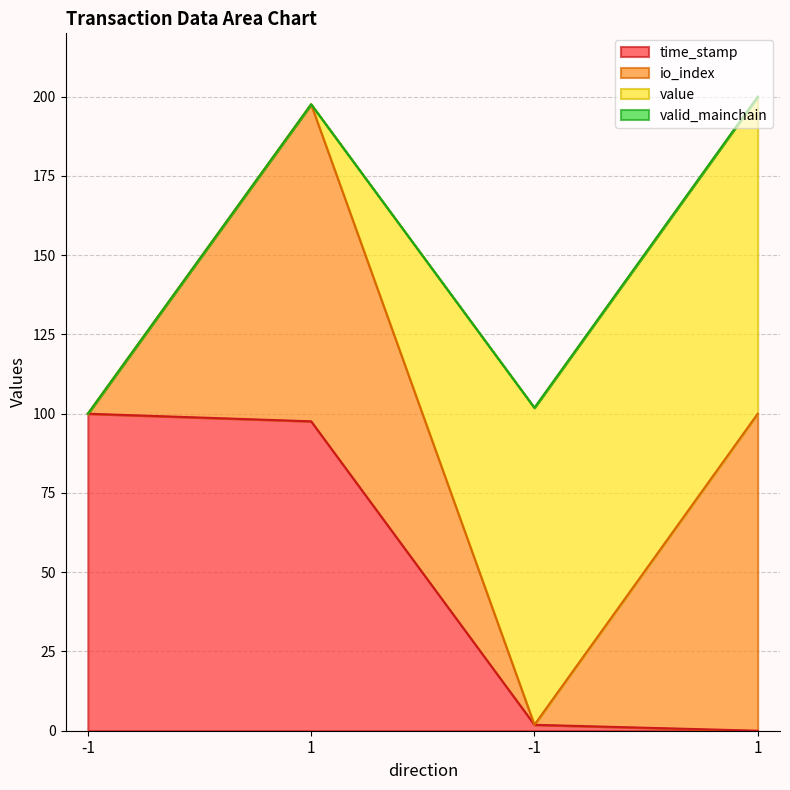

Where does the time_stamp series first go above 97?

-1